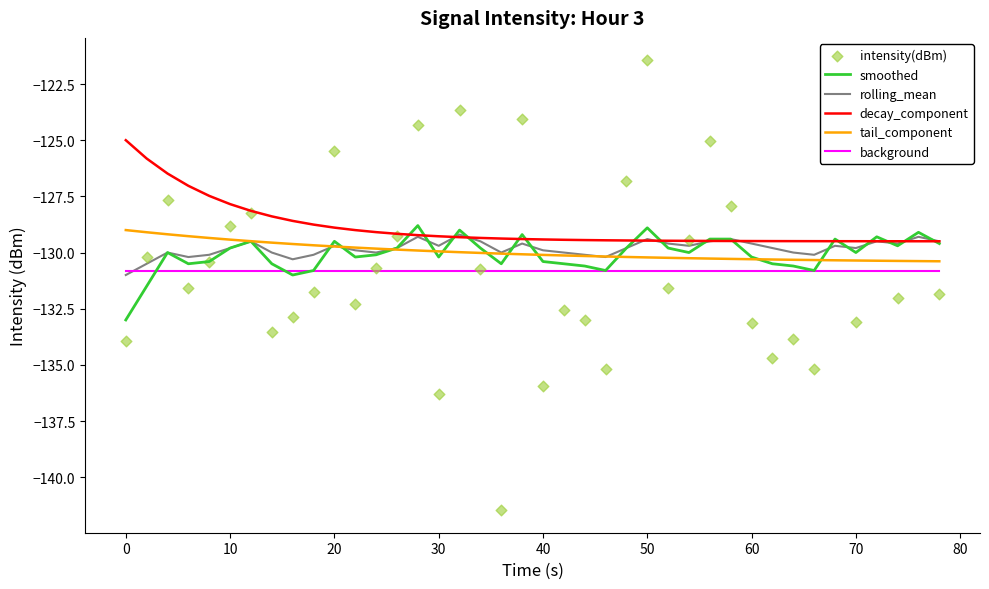

Which series contains the lowest Y value?

intensity(dBm)